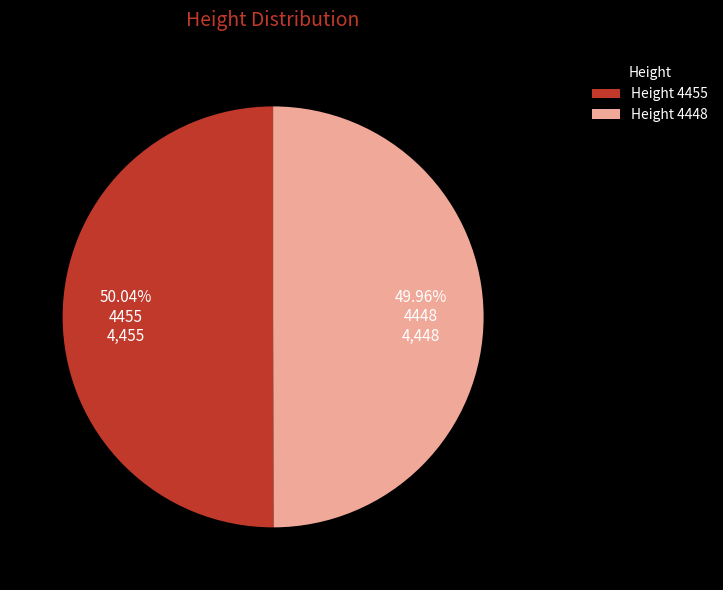

Is there a majority slice in this chart?

Yes